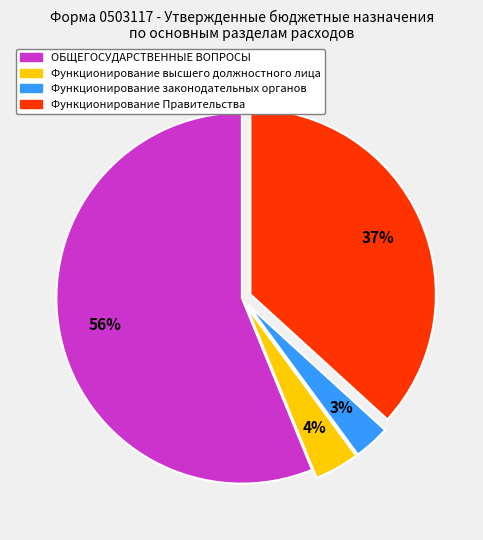

Do ОБЩЕГОСУДАРСТВЕННЫЕ ВОПРОСЫ and Функционирование высшего должностного лица together represent more than half of the pie?

Yes